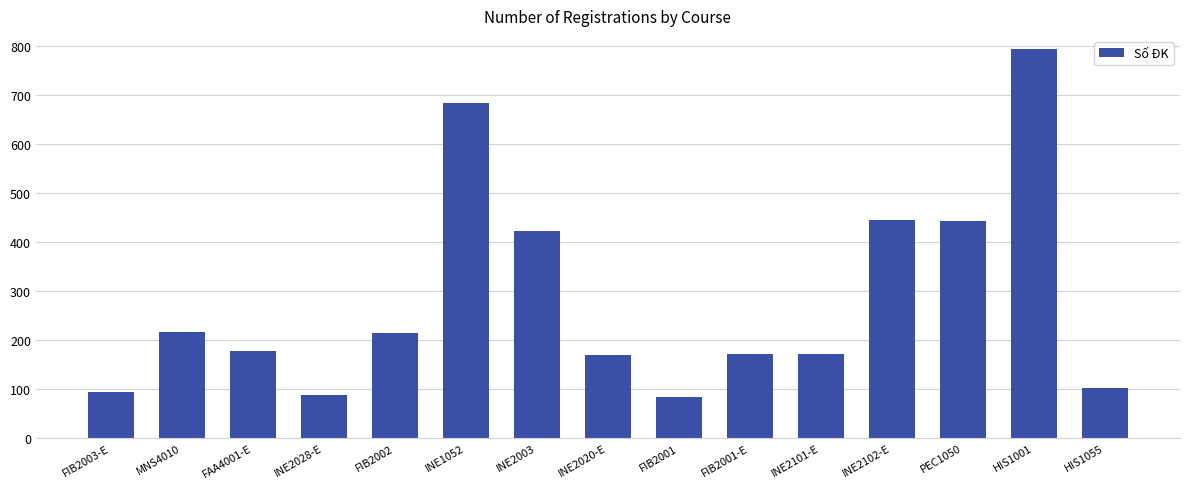

True or false: the data shows 172 at FIB2001-E.

True